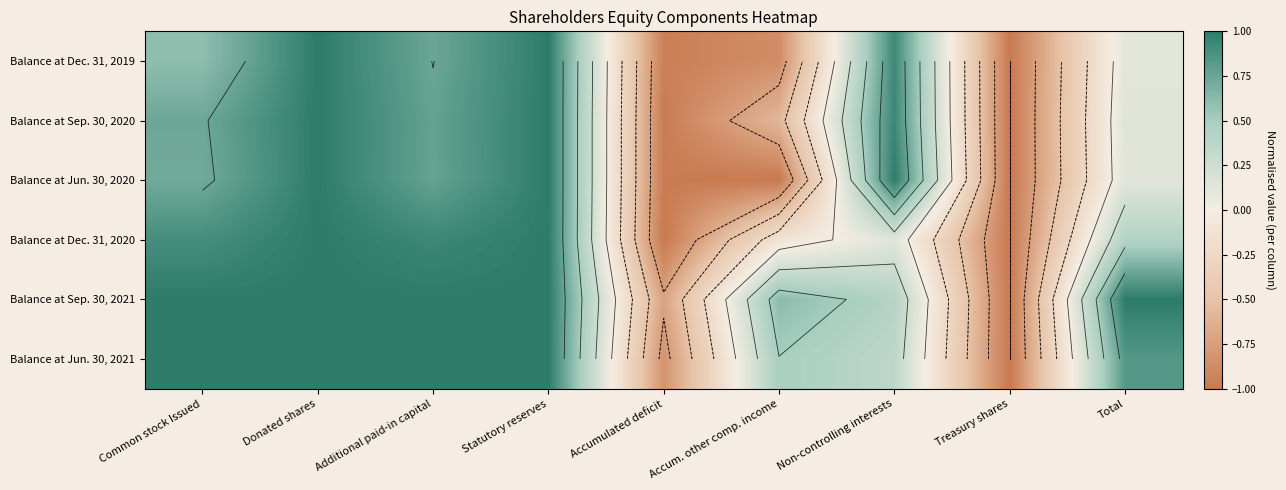

Is the value of Balance at Dec. 31, 2020 at Accum. other comp. income greater than the value of Balance at Sep. 30, 2021 at Accumulated deficit?

Yes